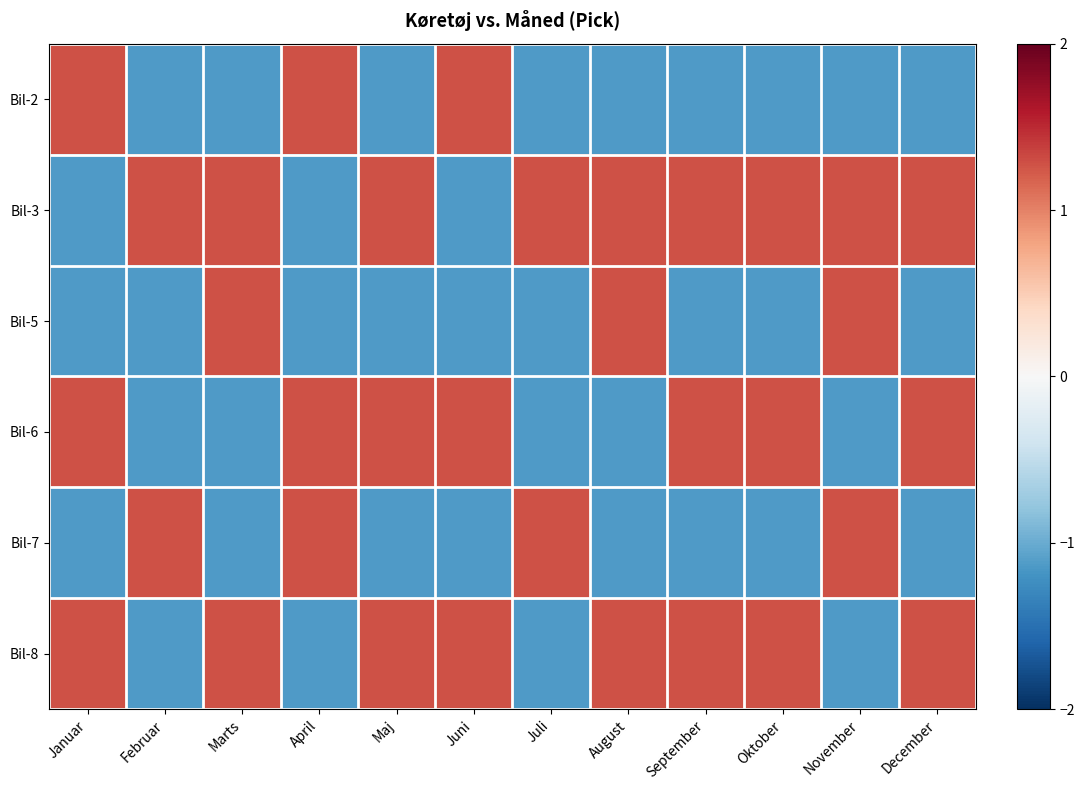

Reading right to left, extract all data points from this chart.

Bil-2: December=-1.1	November=-1.1	Oktober=-1.1	September=-1.1	August=-1.1	Juli=-1.1	Juni=1.3	Maj=-1.1	April=1.3	Marts=-1.1	Februar=-1.1	Januar=1.3
Bil-3: December=1.3	November=1.3	Oktober=1.3	September=1.3	August=1.3	Juli=1.3	Juni=-1.1	Maj=1.3	April=-1.1	Marts=1.3	Februar=1.3	Januar=-1.1
Bil-5: December=-1.1	November=1.3	Oktober=-1.1	September=-1.1	August=1.3	Juli=-1.1	Juni=-1.1	Maj=-1.1	April=-1.1	Marts=1.3	Februar=-1.1	Januar=-1.1
Bil-6: December=1.3	November=-1.1	Oktober=1.3	September=1.3	August=-1.1	Juli=-1.1	Juni=1.3	Maj=1.3	April=1.3	Marts=-1.1	Februar=-1.1	Januar=1.3
Bil-7: December=-1.1	November=1.3	Oktober=-1.1	September=-1.1	August=-1.1	Juli=1.3	Juni=-1.1	Maj=-1.1	April=1.3	Marts=-1.1	Februar=1.3	Januar=-1.1
Bil-8: December=1.3	November=-1.1	Oktober=1.3	September=1.3	August=1.3	Juli=-1.1	Juni=1.3	Maj=1.3	April=-1.1	Marts=1.3	Februar=-1.1	Januar=1.3